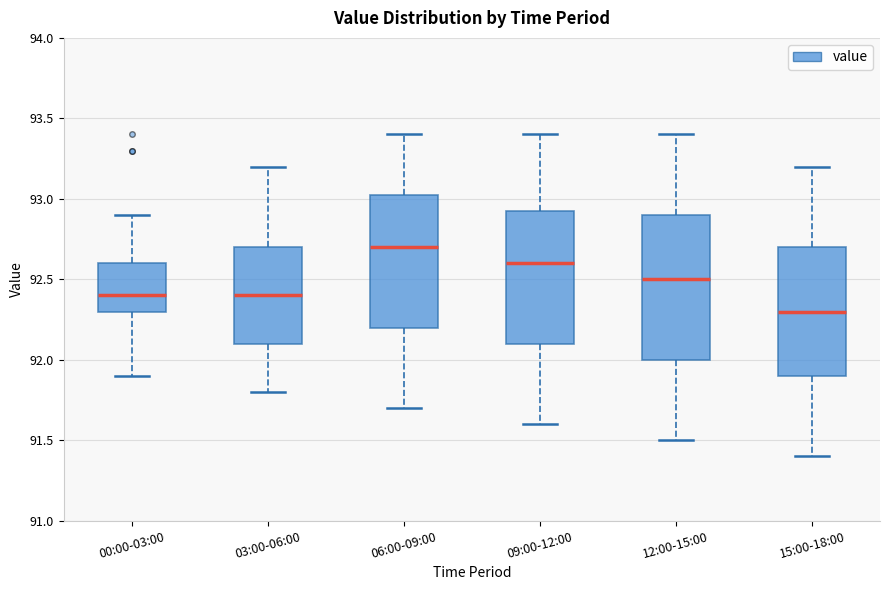

Reading left to right, read every box against the y-axis: the position of its median line, the range the box covers, and the ends of its whiskers. The values are not printed on the chart, so give them approximately, as read against the axis.

00:00-03:00: median 92.40, box 92.30 to 92.60, whiskers 91.90 to 92.90
03:00-06:00: median 92.40, box 92.10 to 92.70, whiskers 91.80 to 93.20
06:00-09:00: median 92.70, box 92.20 to 93.05, whiskers 91.70 to 93.40
09:00-12:00: median 92.60, box 92.10 to 92.95, whiskers 91.60 to 93.40
12:00-15:00: median 92.50, box 92.00 to 92.90, whiskers 91.50 to 93.40
15:00-18:00: median 92.30, box 91.90 to 92.70, whiskers 91.40 to 93.20